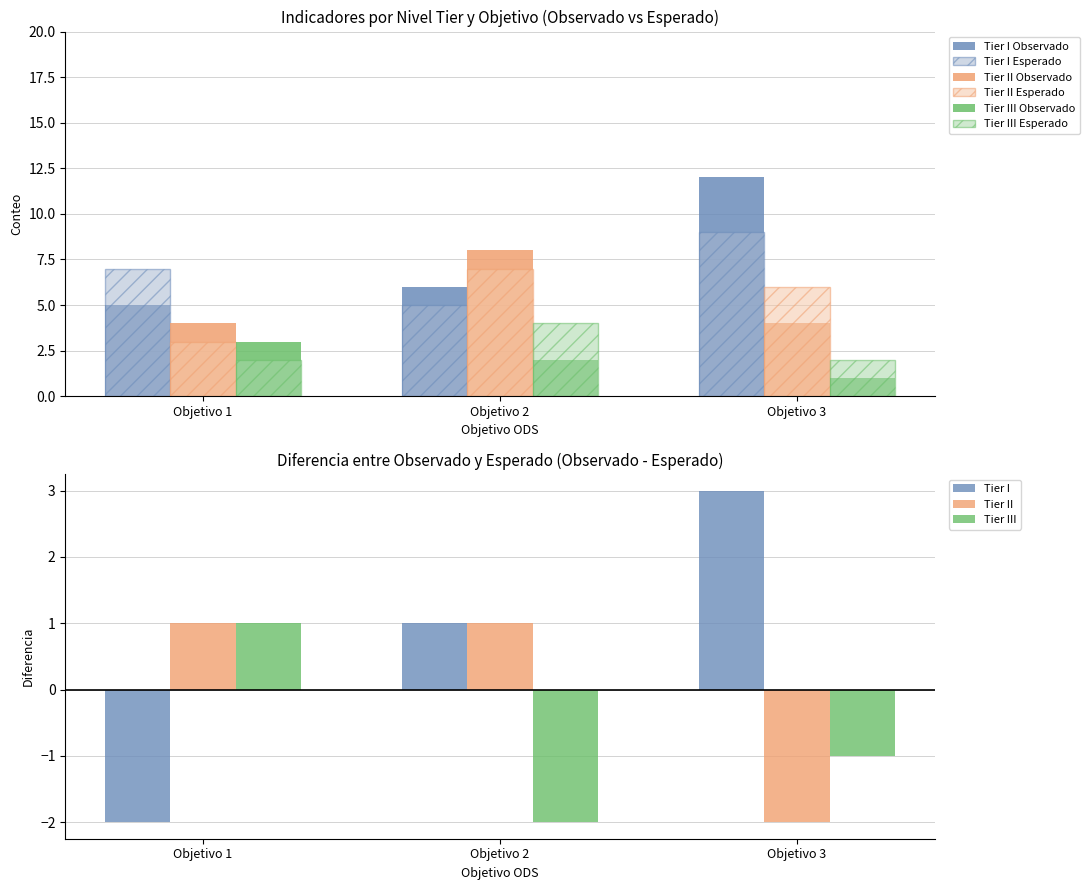

What is the sum of all Tier II Observado values?

16